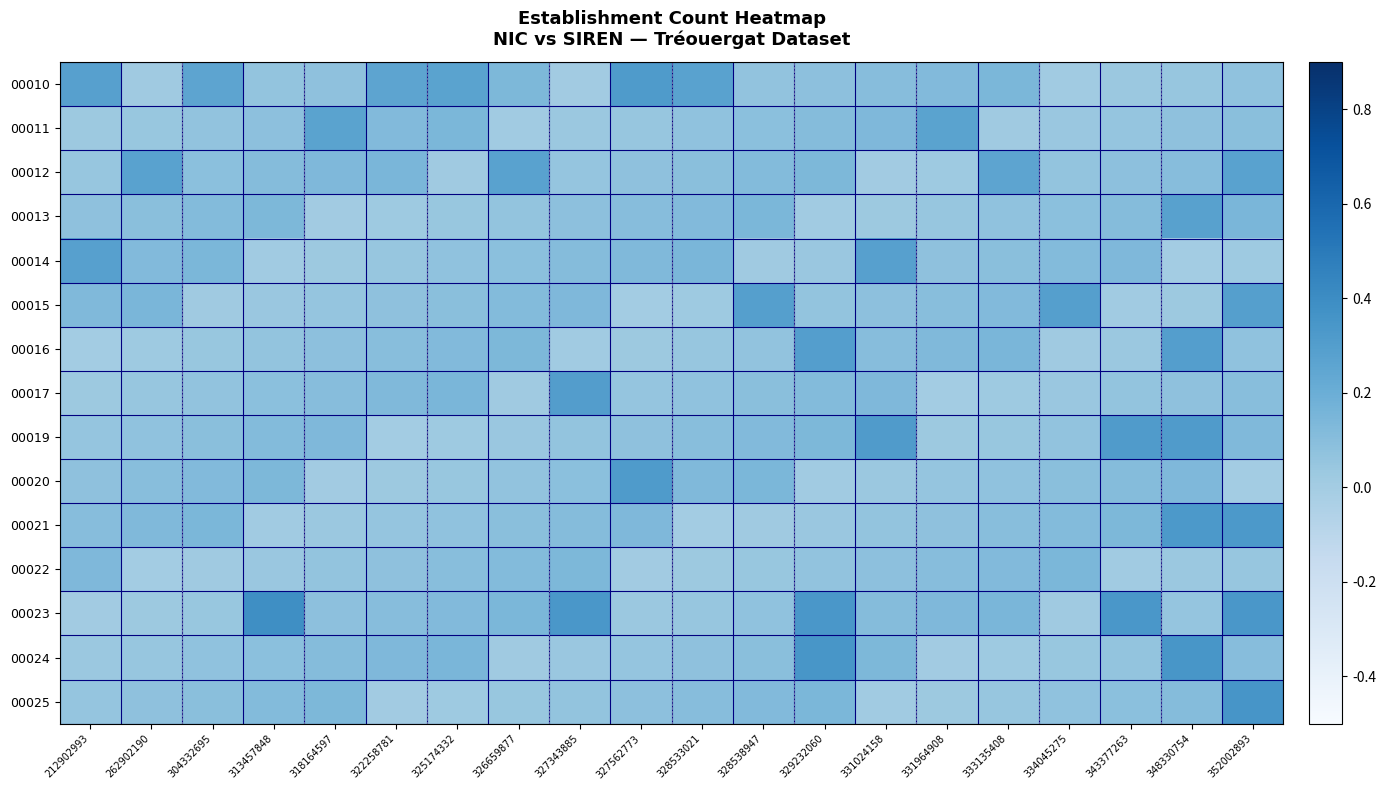

Which has a higher value, 327562773 or 313457848?

327562773